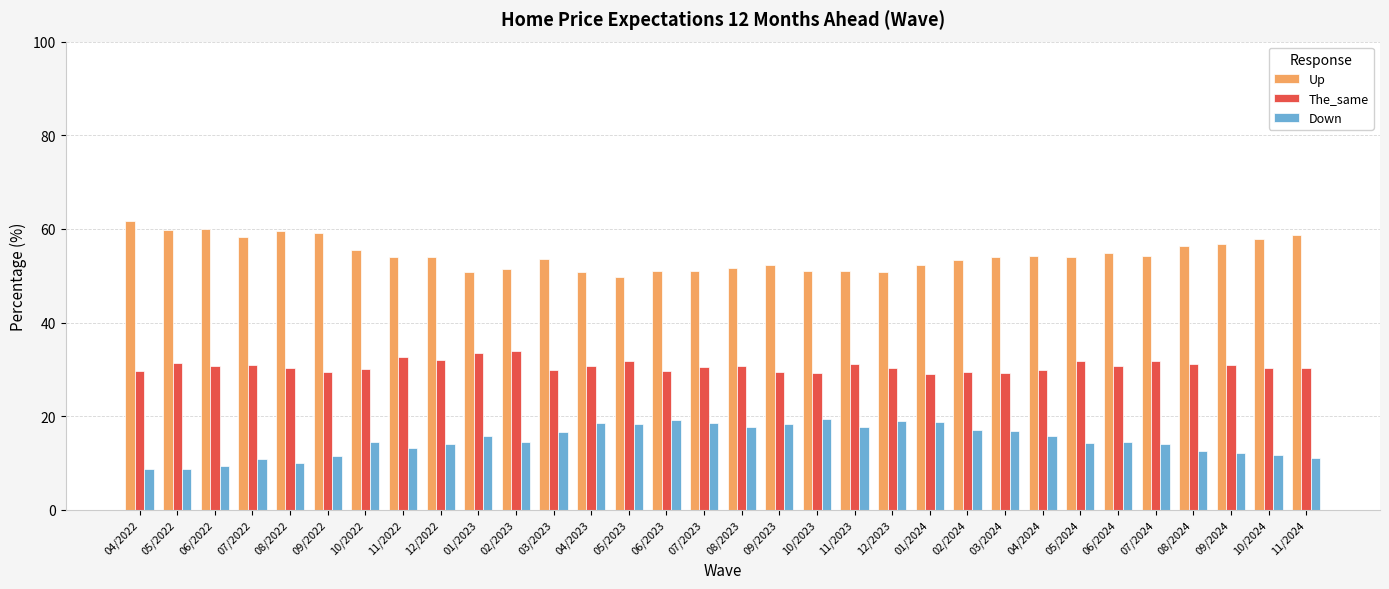

How many bars are there in total?

96